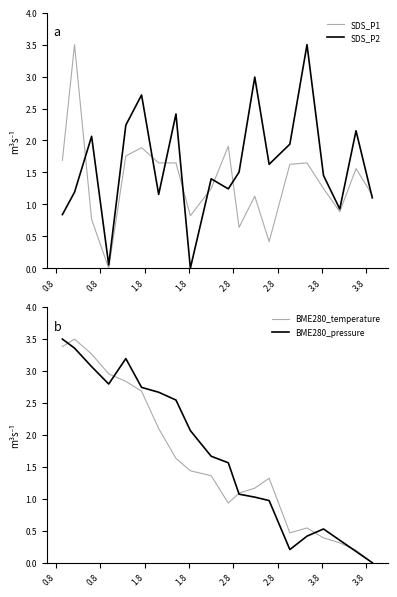

What is the difference between the highest and lowest values at 3.8?

1.5